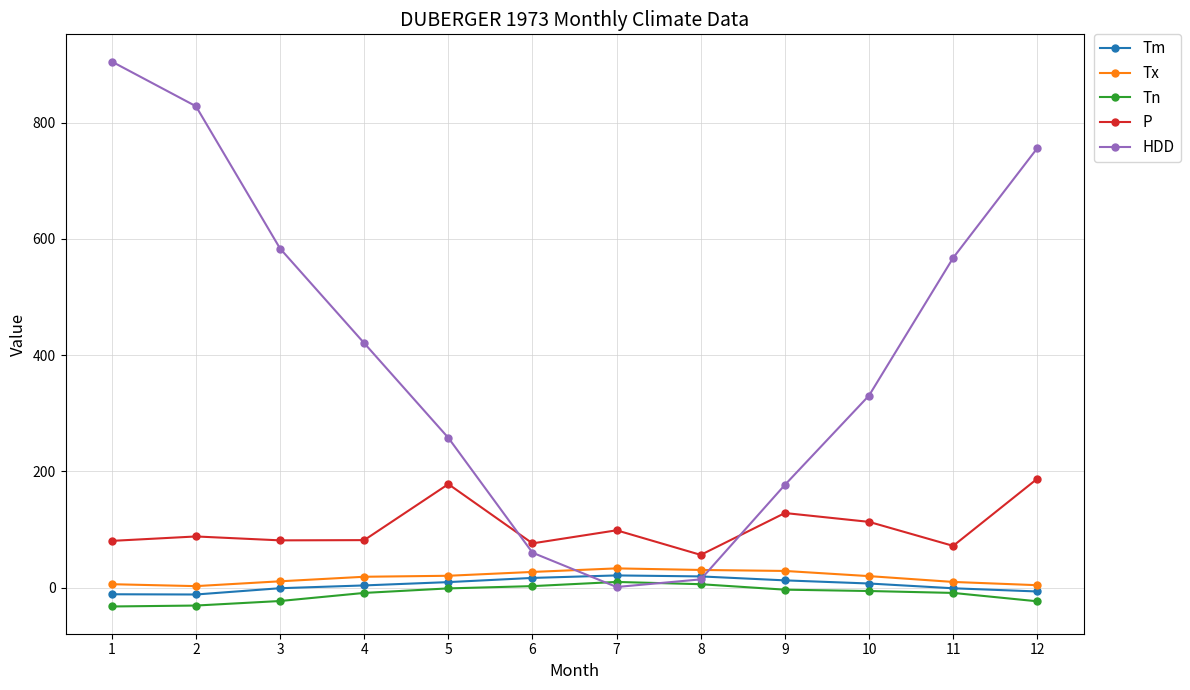

True or false: Tx has more than 0 points higher than both neighbors.

True